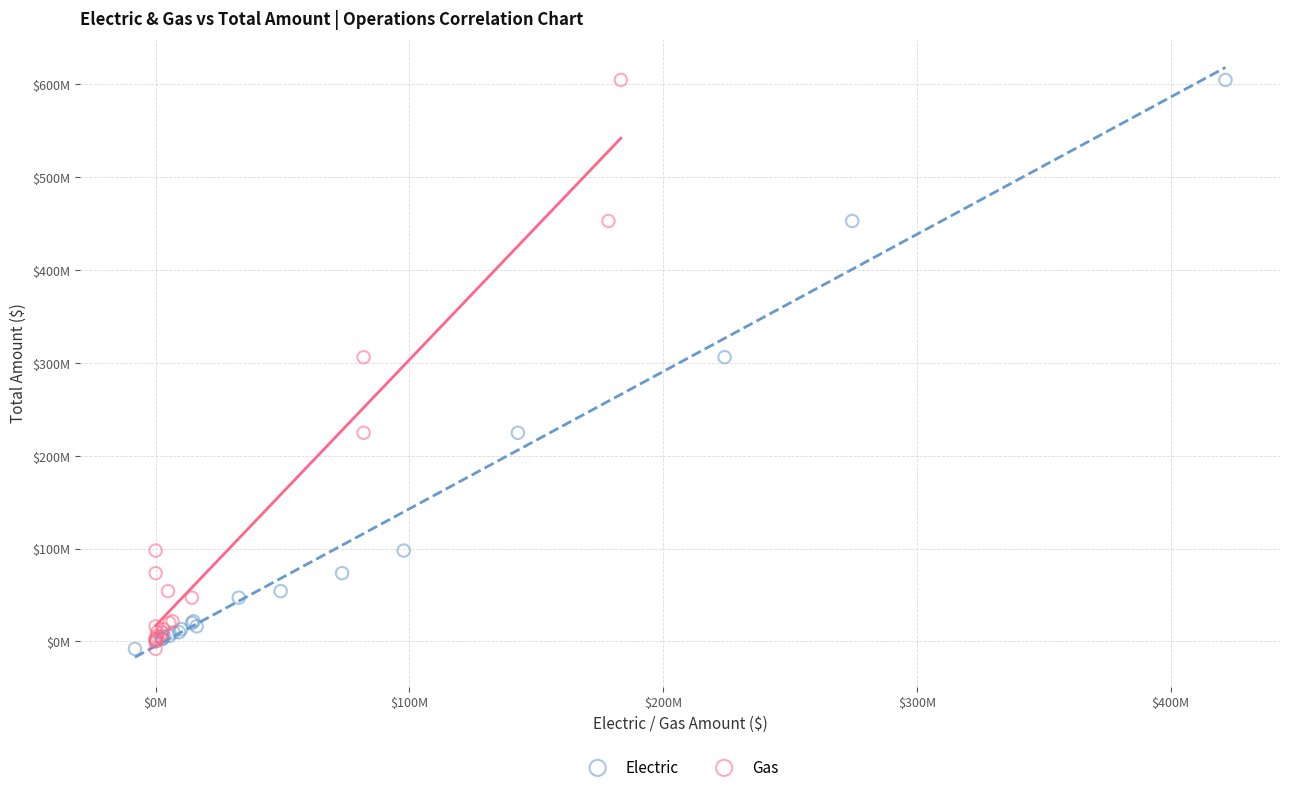

What are all the series names shown in the legend?

Electric, Gas